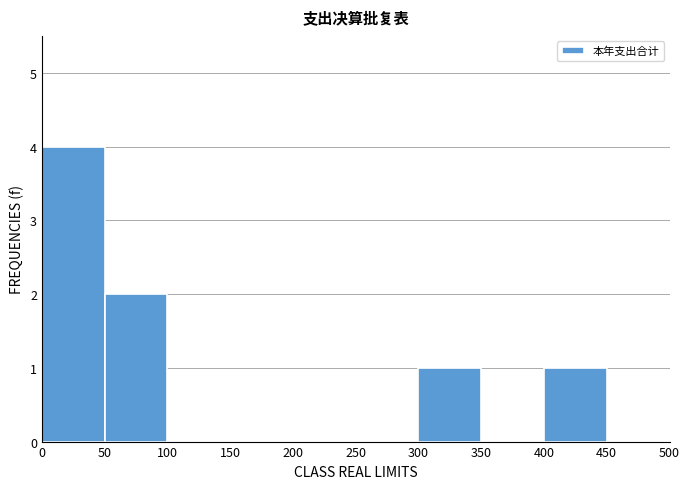

Over which range of the x-axis is the bar tallest?

0 to 50